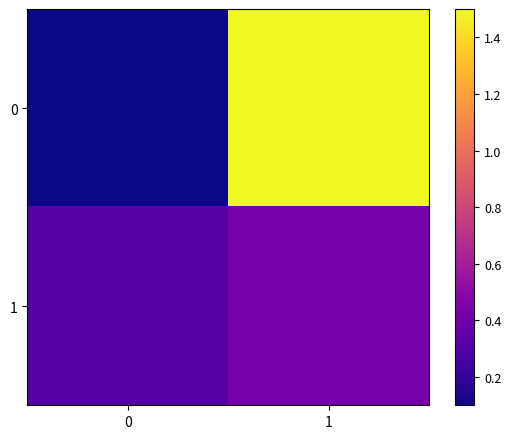

Reading left to right, list all the values displayed in this chart.

0: 0=0.1	1=1.5
1: 0=0.3	1=0.4